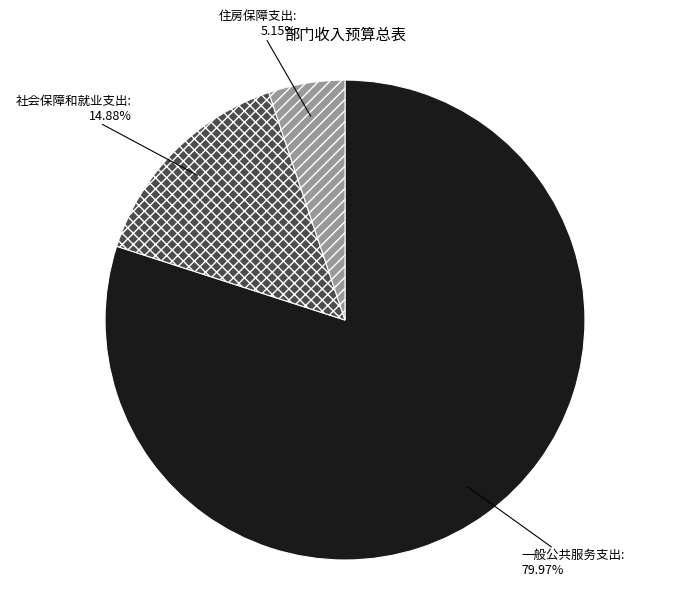

Is there any slice that represents more than half of the pie?

Yes